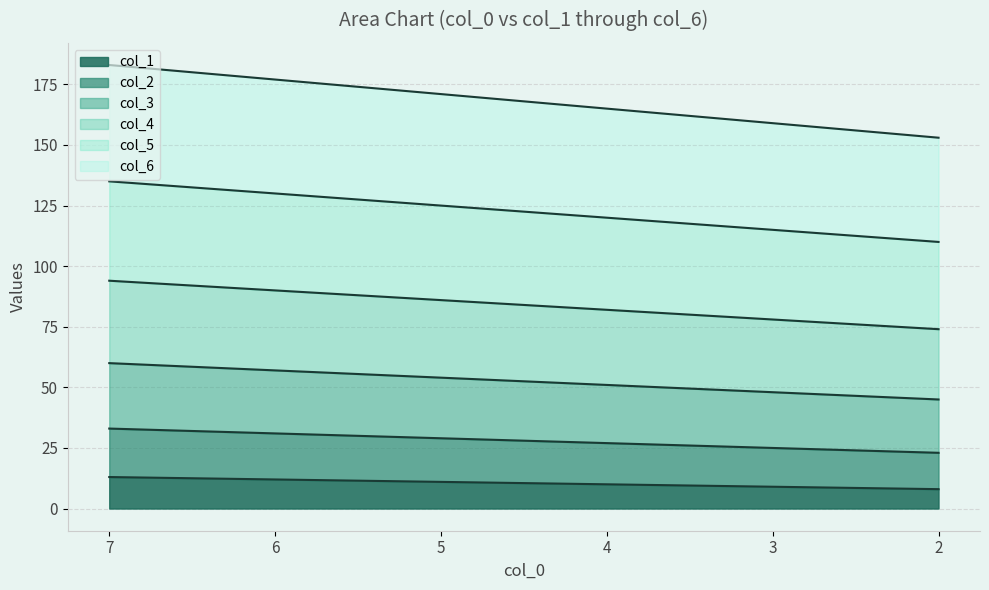

How many values in the col_5 series exceed 125?

2